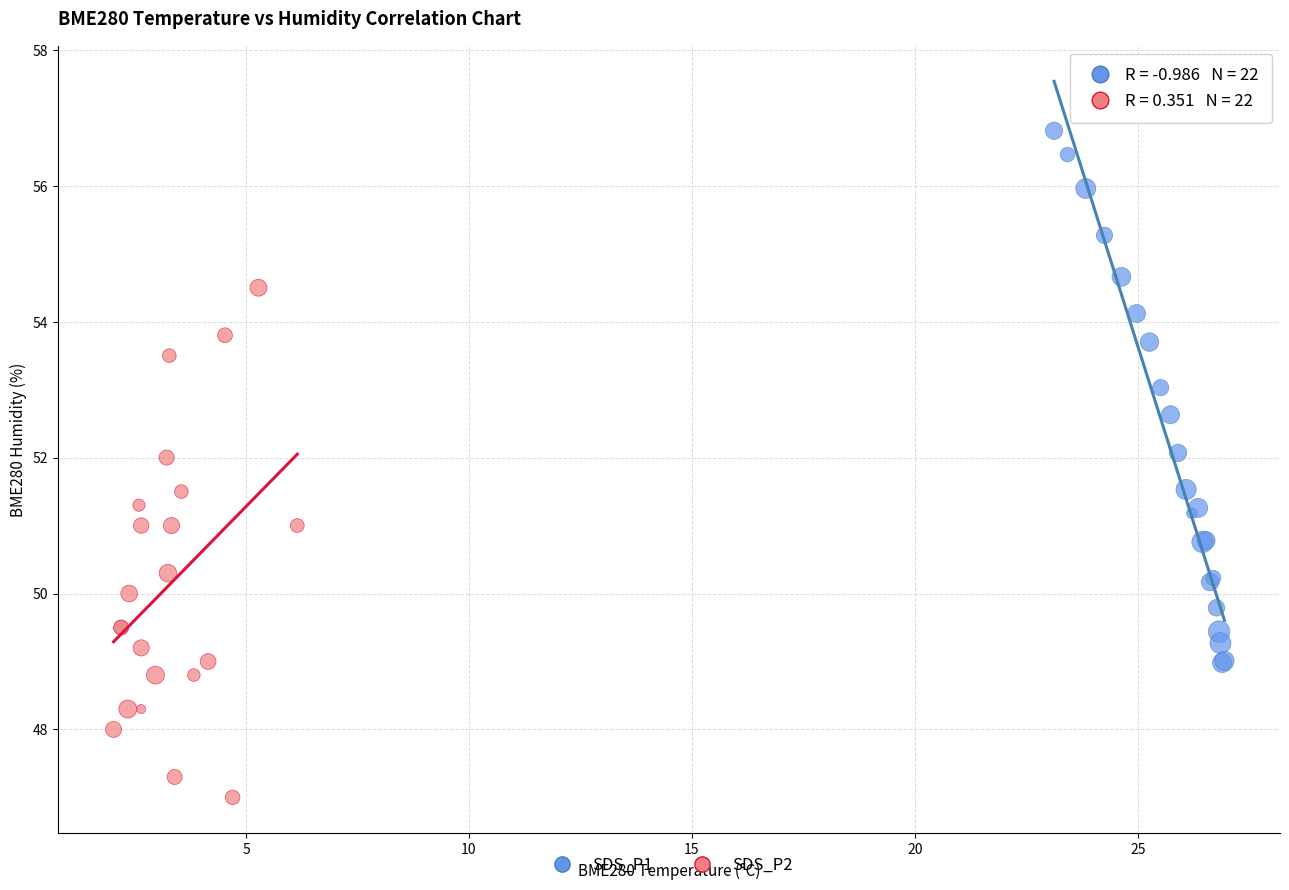

Which series reaches the minimum Y coordinate?

SDS_P2